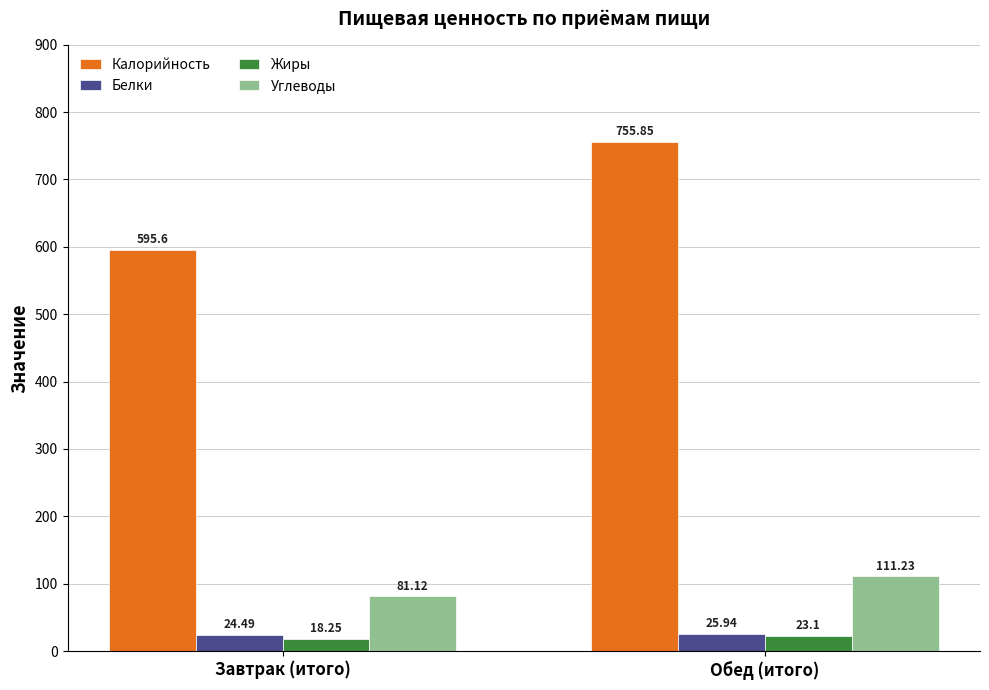

What is the label of the 2nd bar from the left?

Обед (итого)